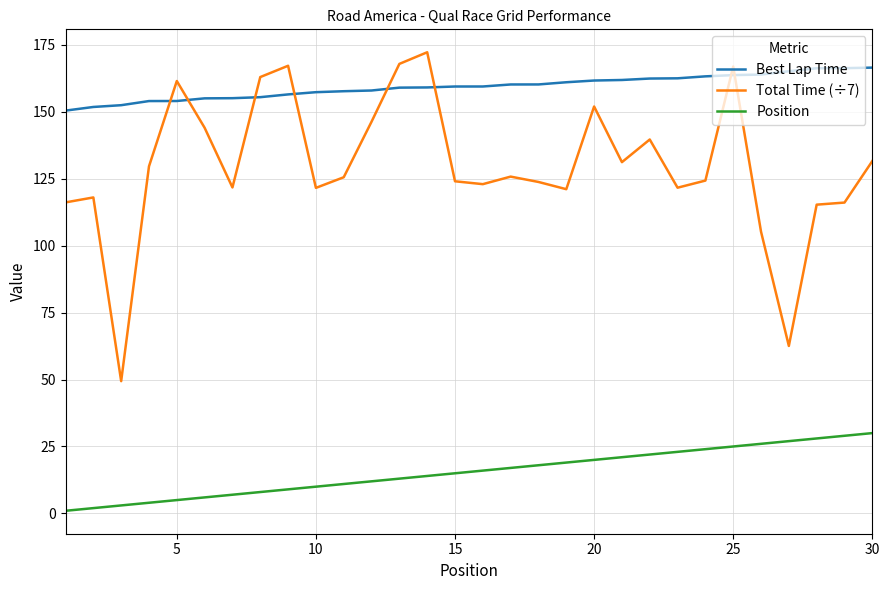

Which series has the largest total across all categories?

Best Lap Time